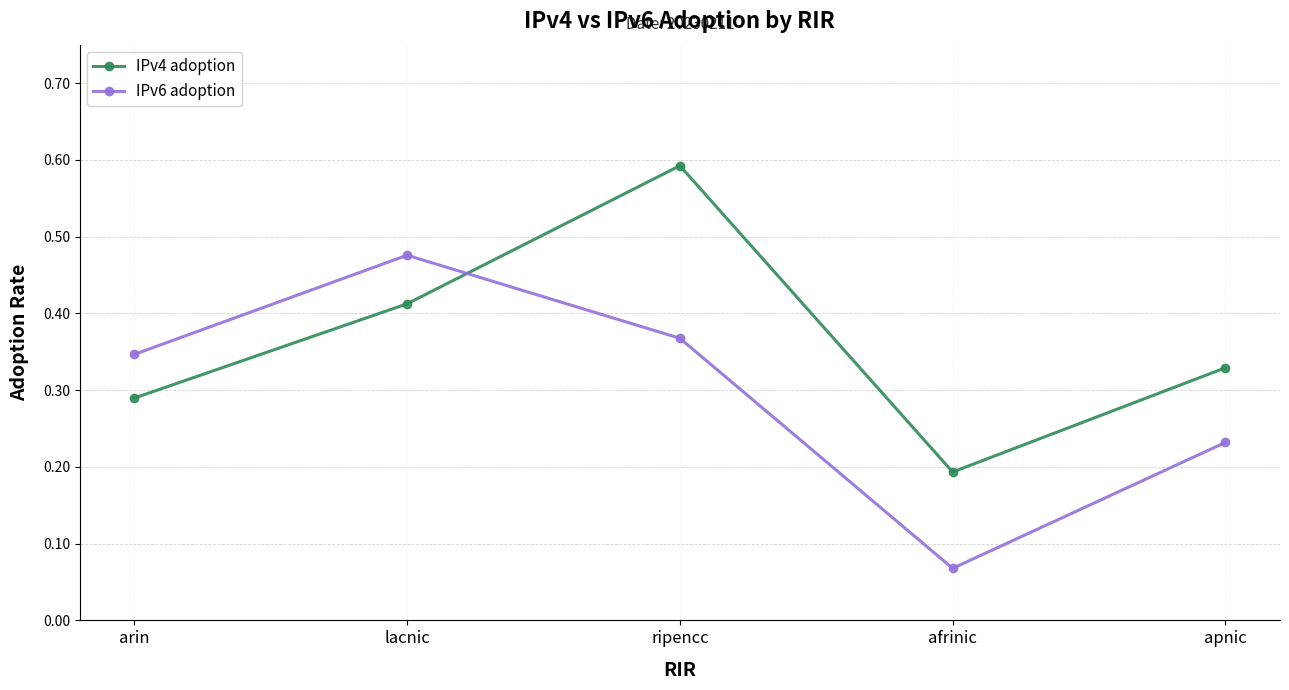

The value of IPv4 adoption at lacnic is 0.6. True or false?

False